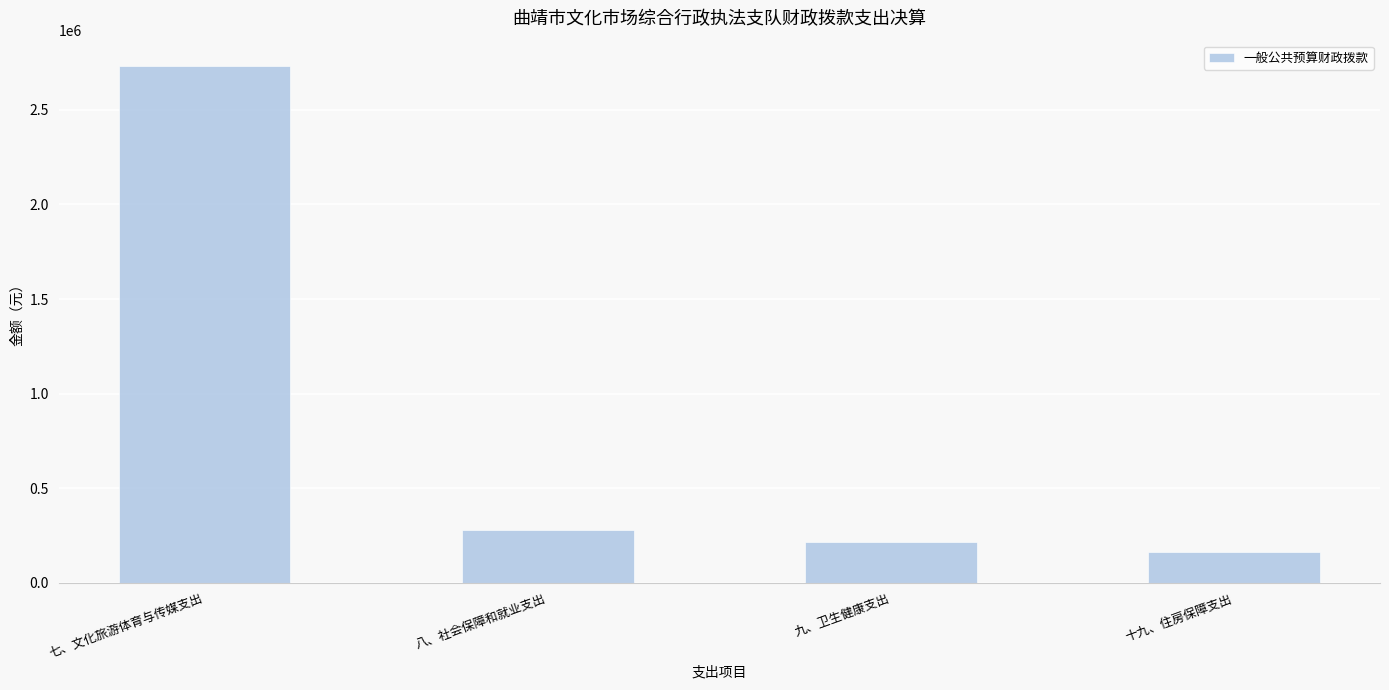

What is the average value?

846704.5